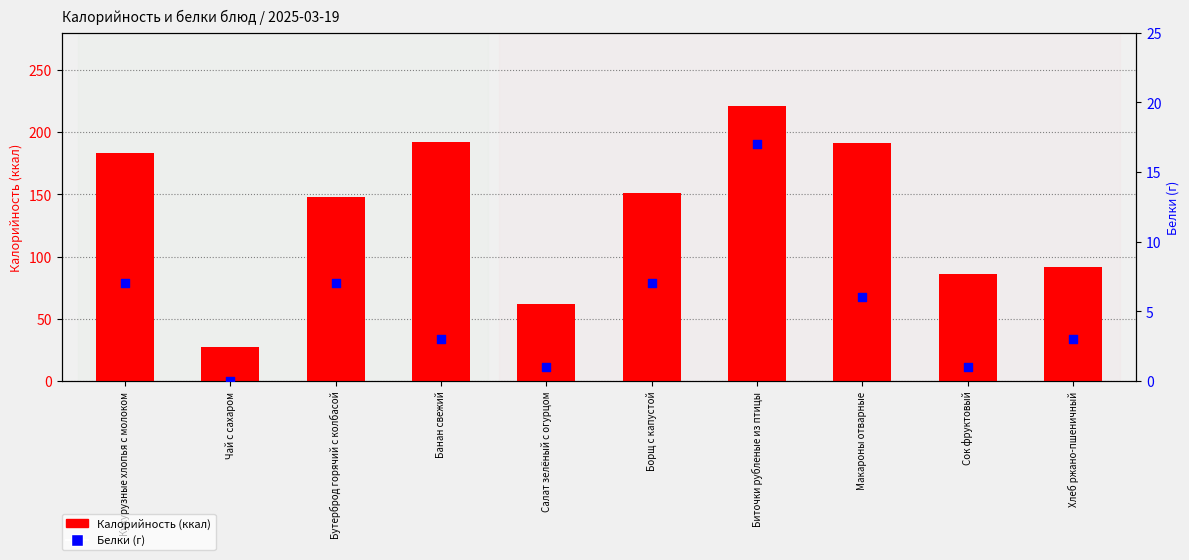

At which category is the sum across all series the highest?

Биточки рубленые из птицы